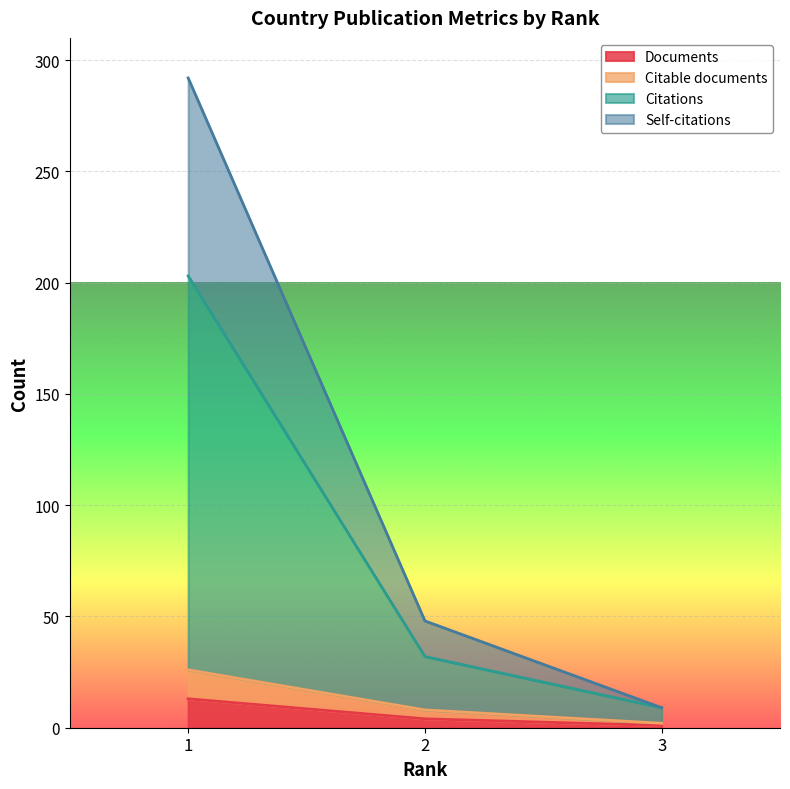

True or false: Self-citations has a value of 48 at 2.

True